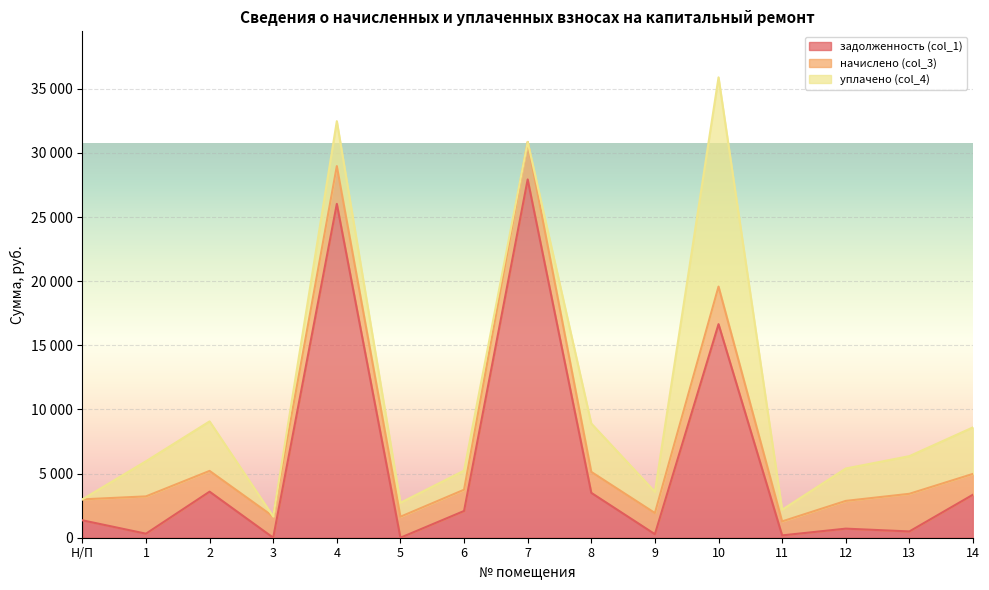

What is the maximum value for задолженность (col_1)?

27936.2